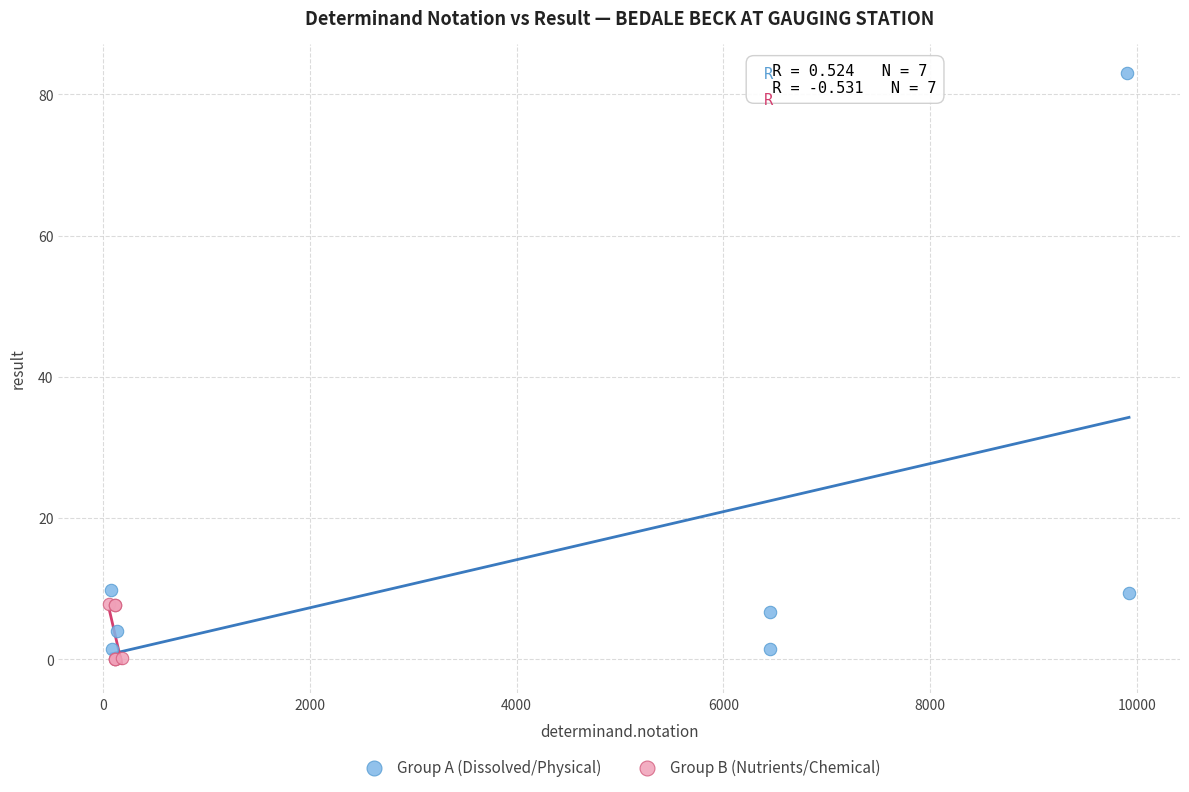

Which series has the widest spread of Y values?

Group A (Dissolved/Physical)